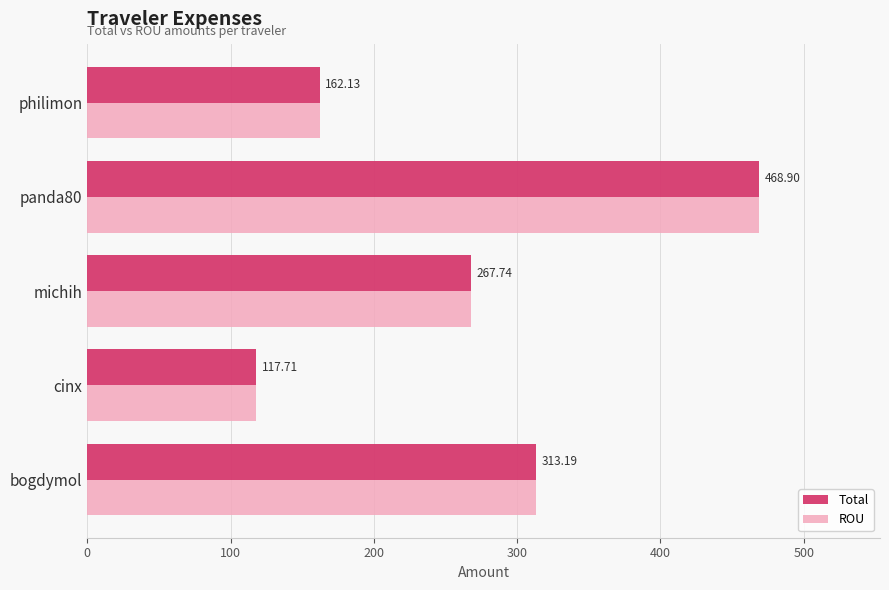

At which label is Total closest to 293?

bogdymol